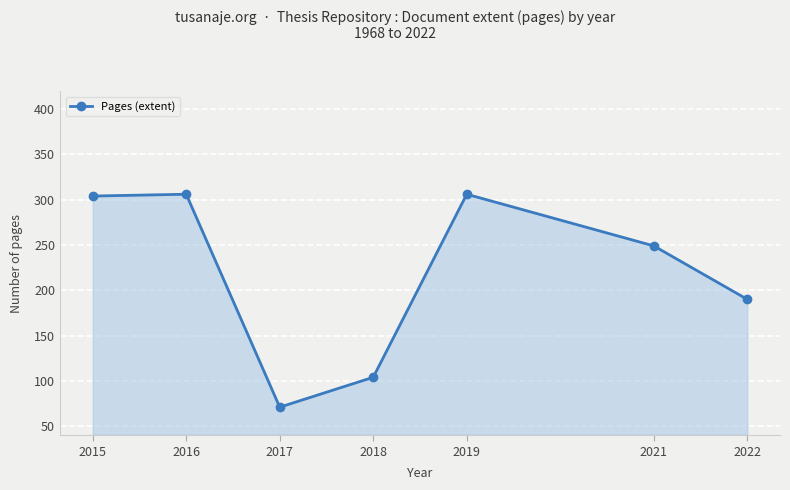

At which category does the chart reach its minimum across all series?

2017